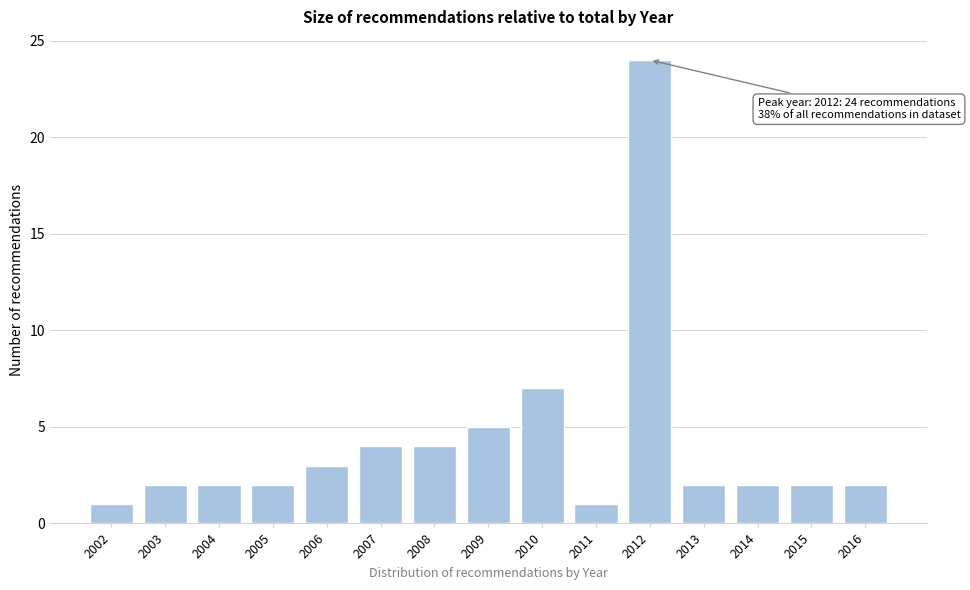

Reading left to right, list all the values displayed in this chart.

1	2	2	2	3	4	4	5	7	1	24	2	2	2	2